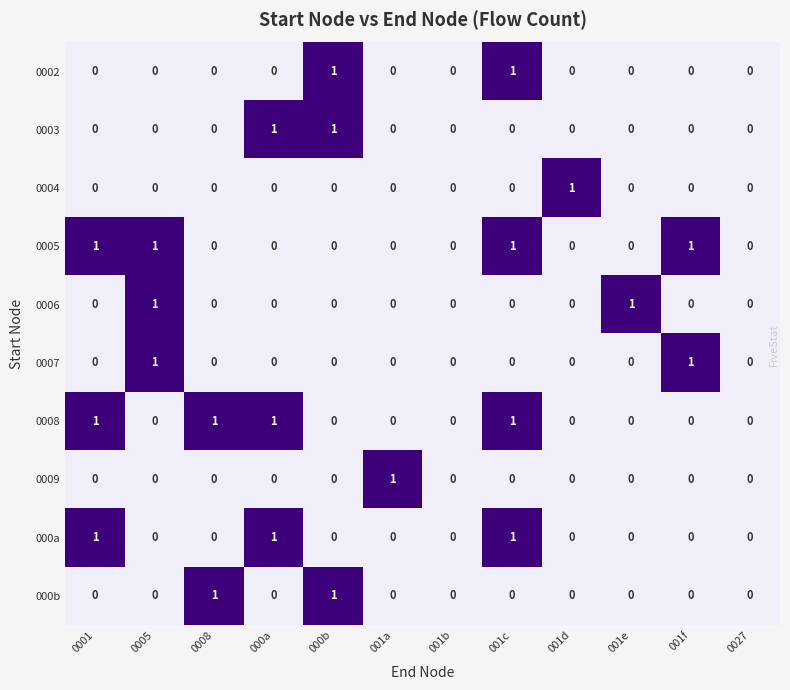

At which category is the sum across all series the highest?

001c